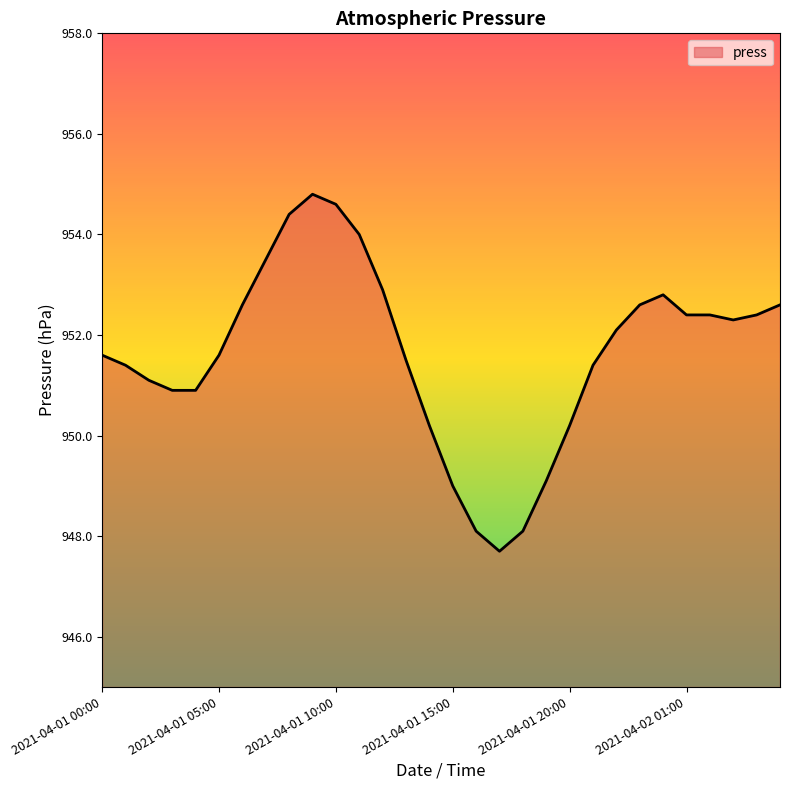

Does the chart have visible grid lines?

No